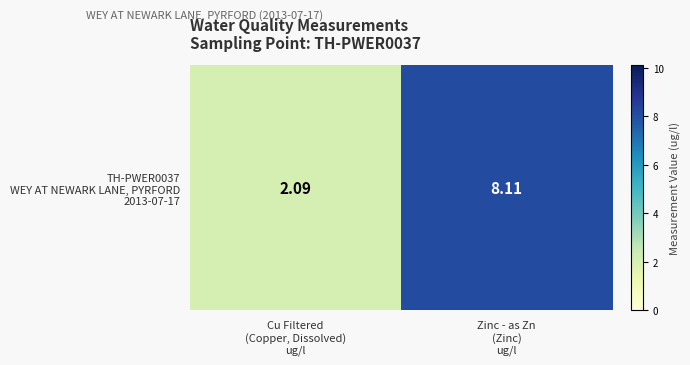

What is the sum of all values?

10.2